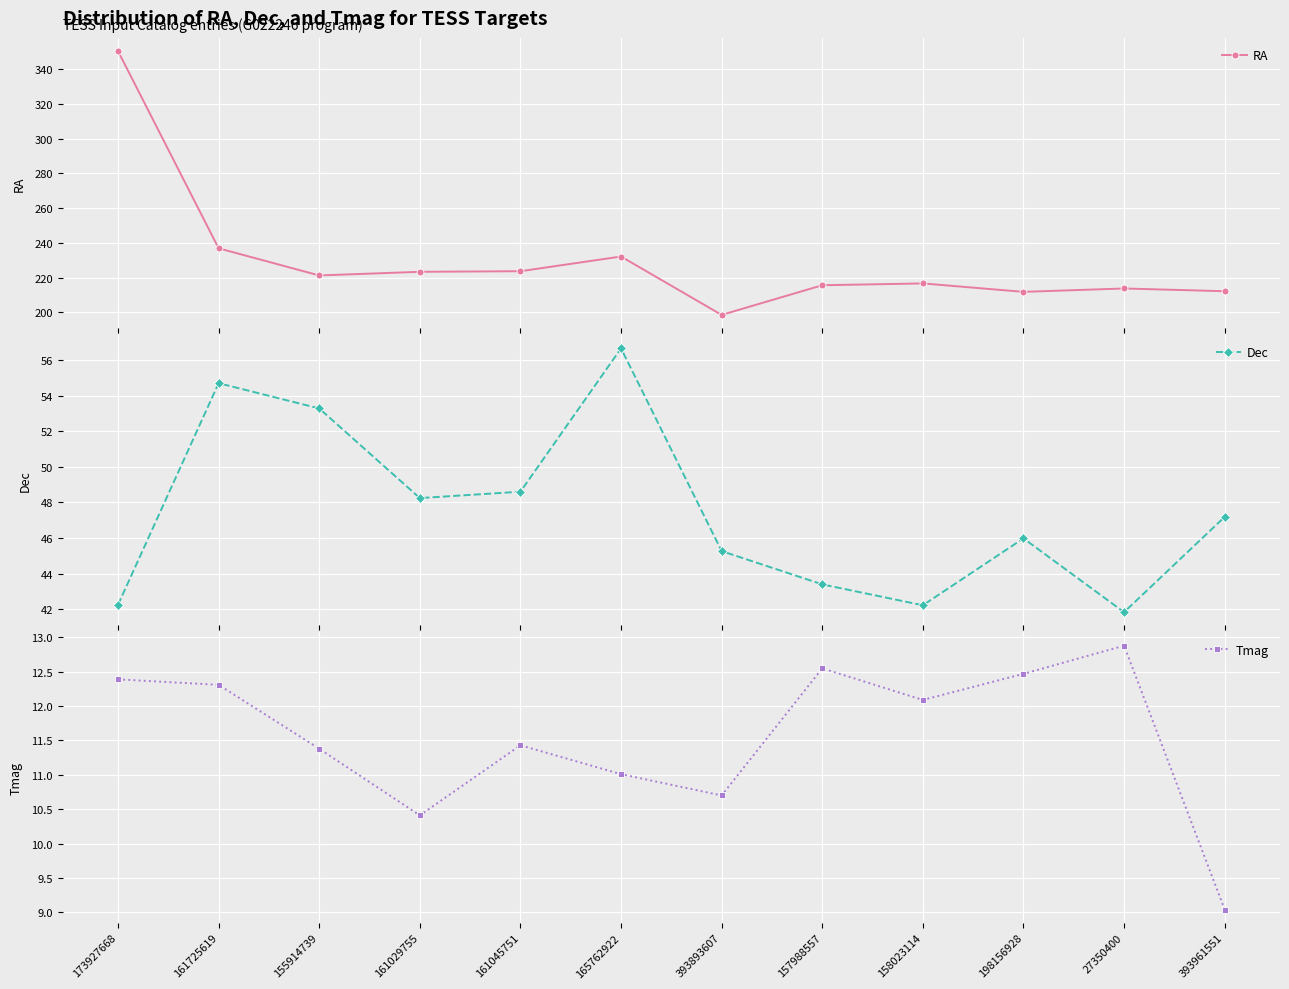

True or false: RA and Tmag intersect in this chart.

False